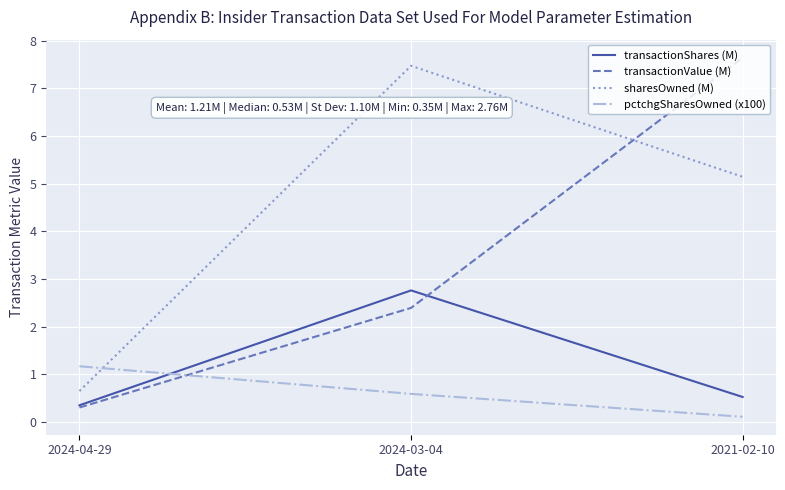

Does the chart have visible grid lines?

Yes